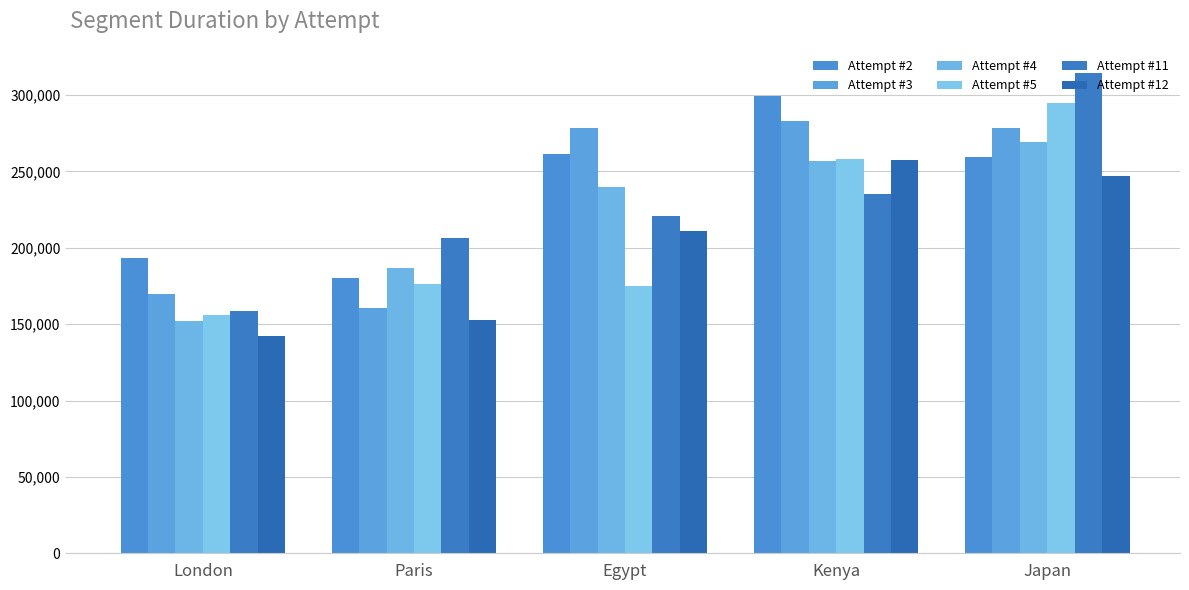

What is the greatest value displayed?

314503